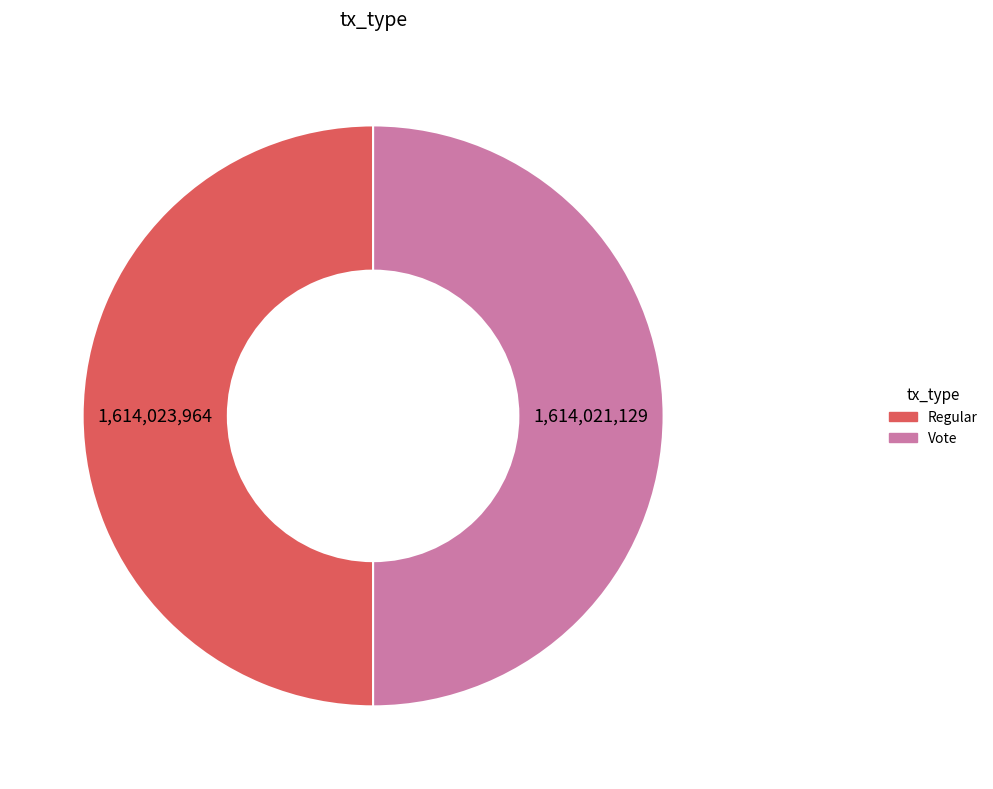

Approximately how many times larger is the value at Vote compared to Regular?

1.0